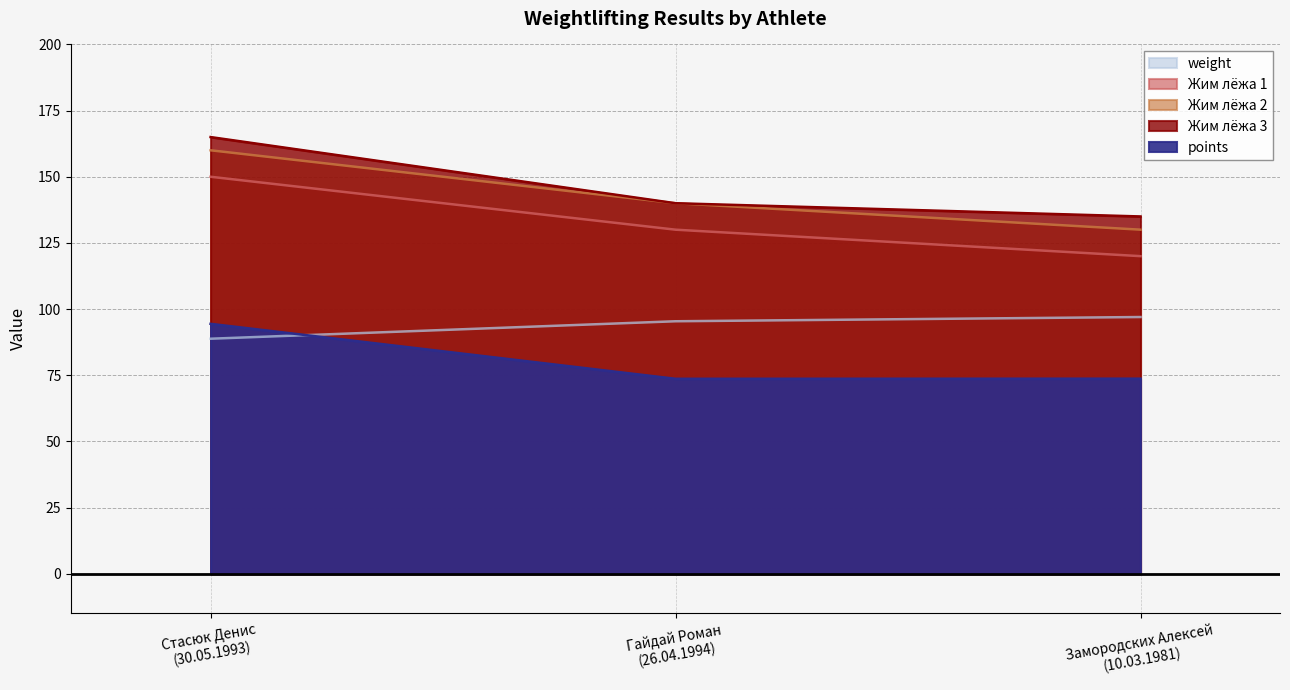

Count the Жим лёжа 2 values in the range 130 to 160.

3